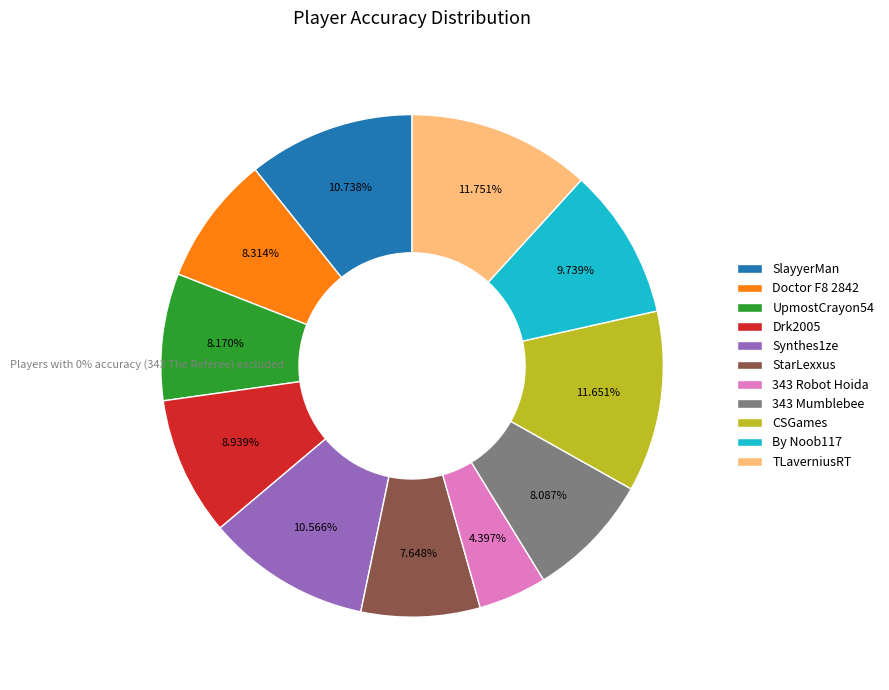

What is the smallest slice in the pie chart?

343 Robot Hoida